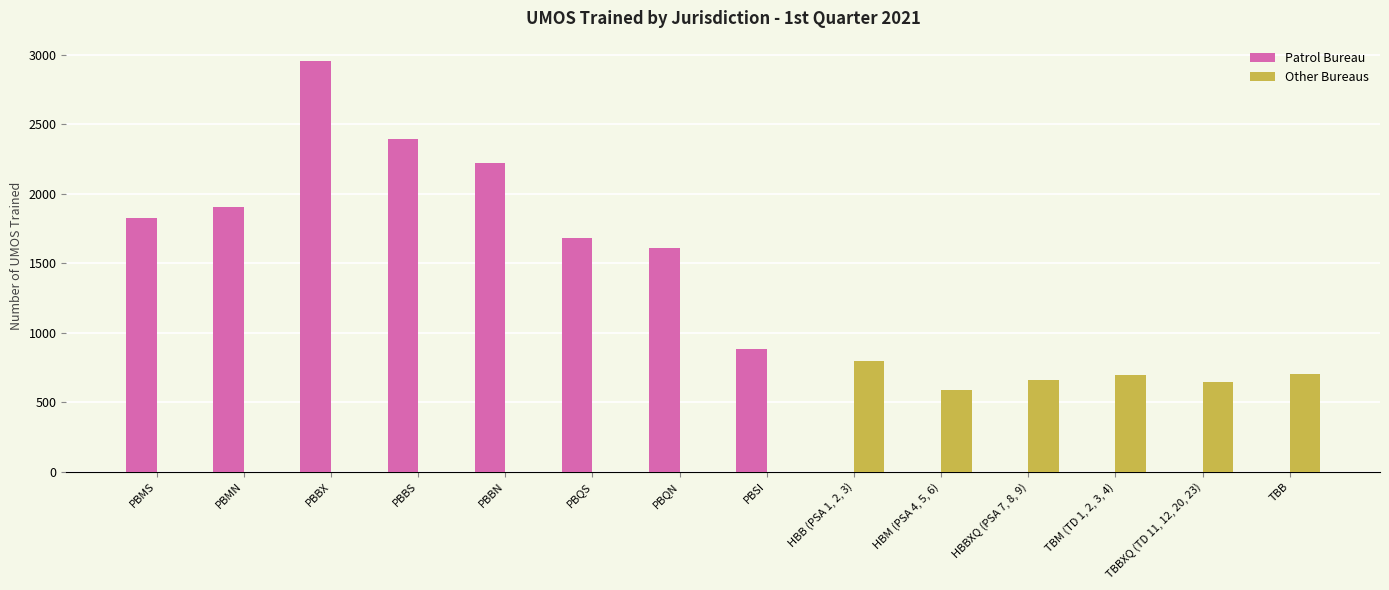

Where is Other Bureaus nearest to the value 397?

HBM (PSA 4, 5, 6)